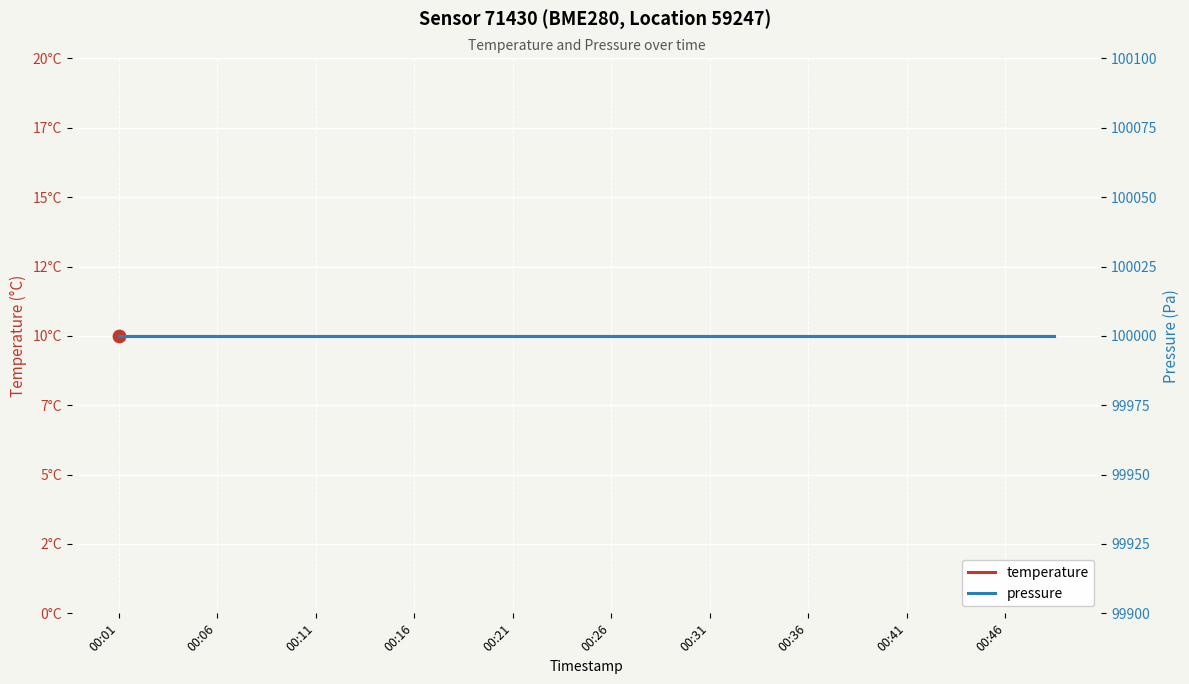

What is the total value across all series at 00:36?

100010